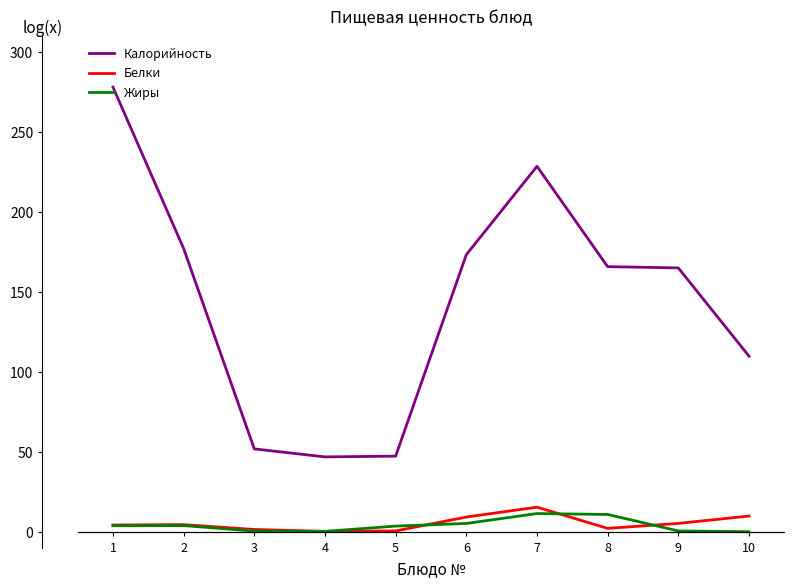

What is the total value across all series at 1?

286.6